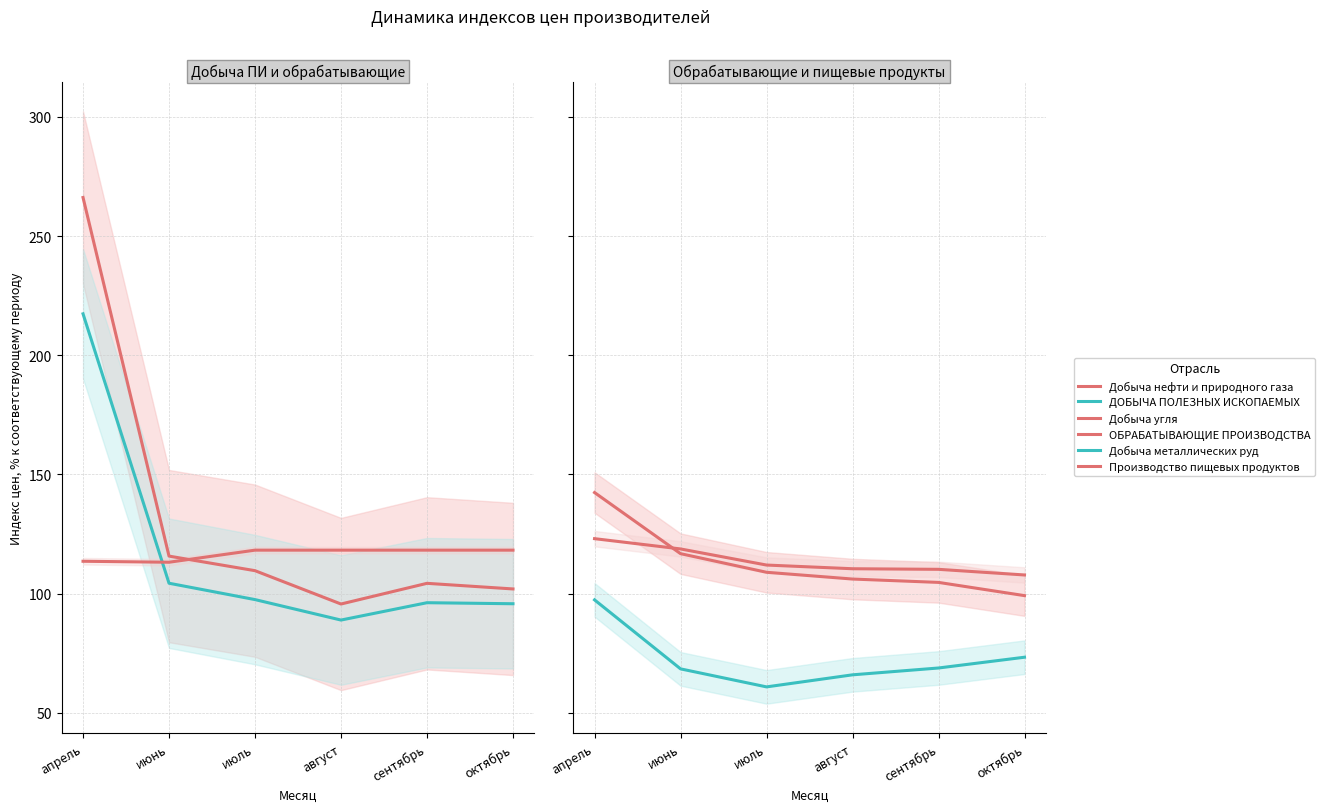

Between июнь and июль, which is larger?

июнь